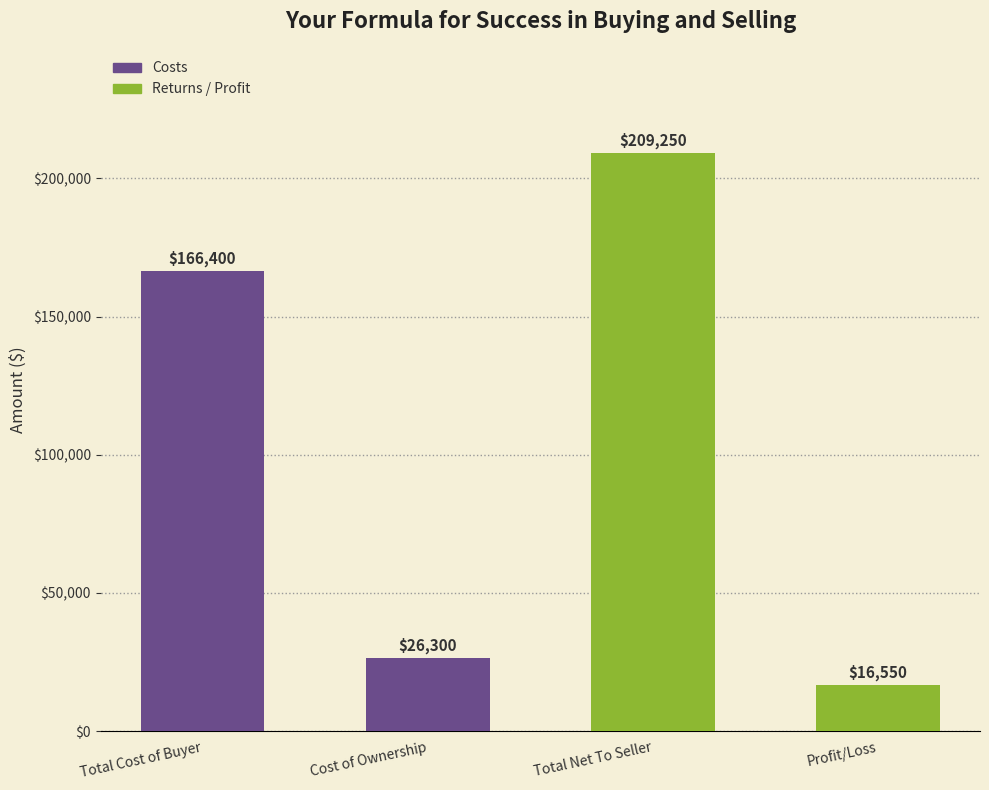

What value does the data have at Profit/Loss?

16550